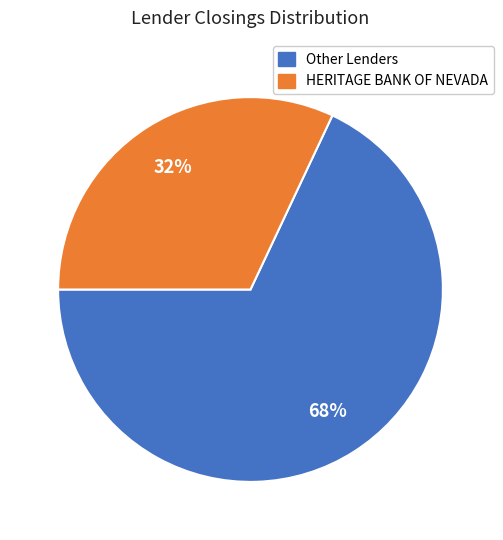

Is there any slice that represents more than half of the pie?

Yes